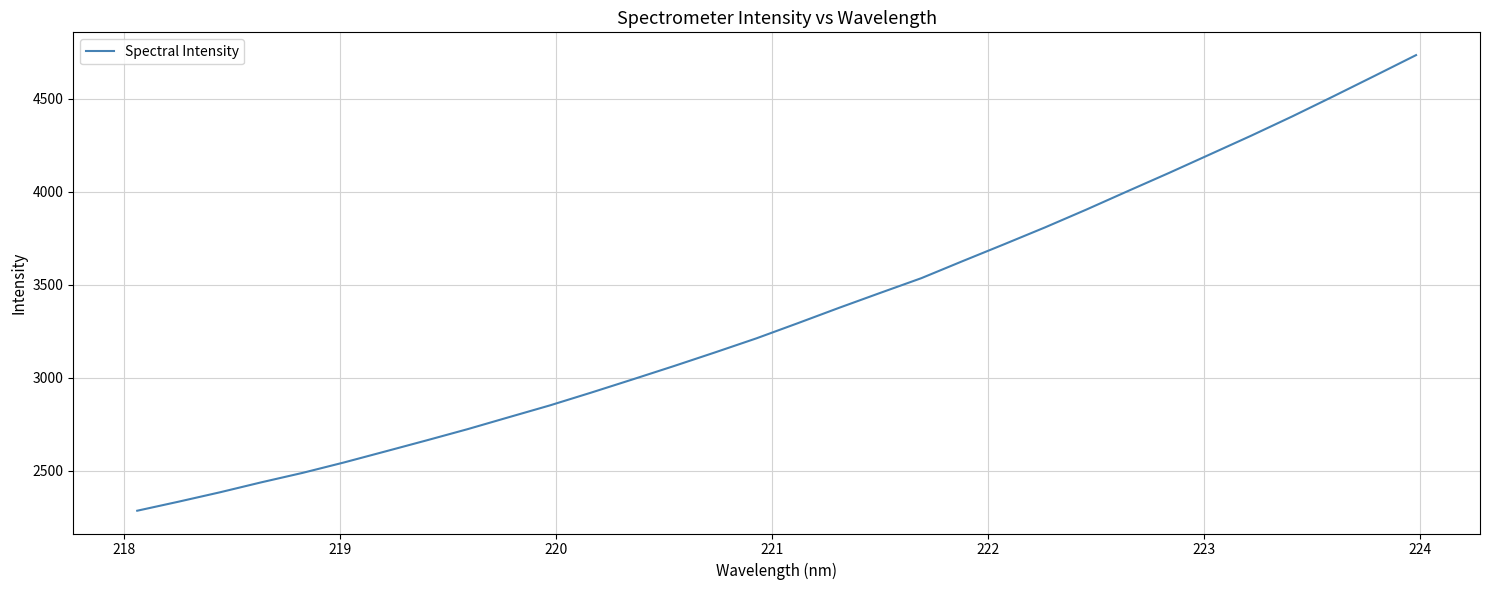

What is the smallest value displayed?

2284.2